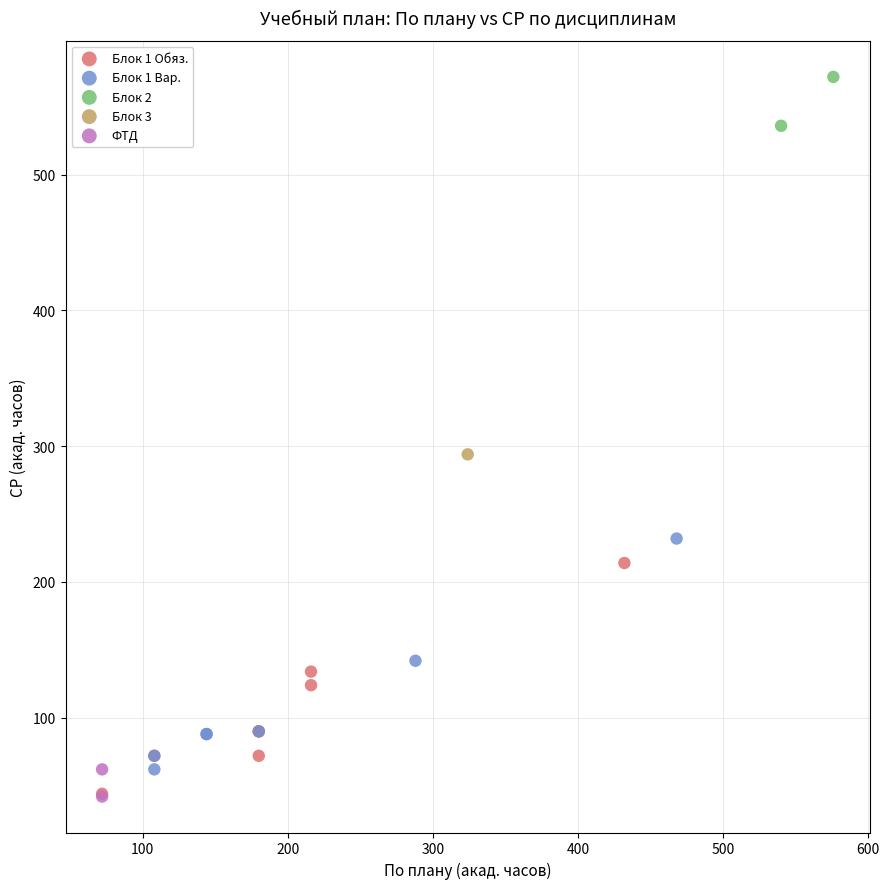

What are all the series names shown in the legend?

Блок 1 Обяз., Блок 1 Вар., Блок 2, Блок 3, ФТД